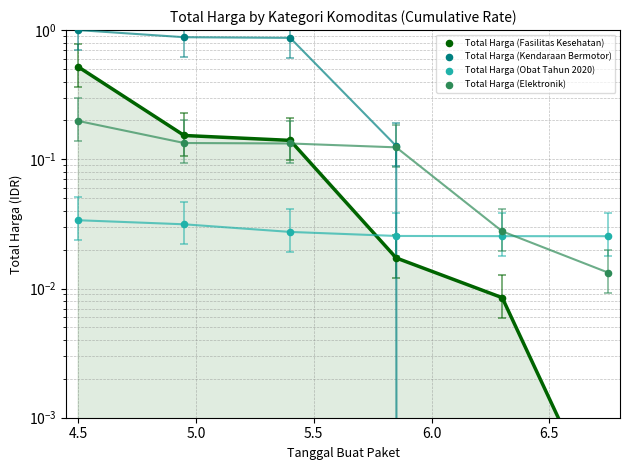

What are all the series names shown in the legend?

Total Harga (Fasilitas Kesehatan), Total Harga (Kendaraan Bermotor), Total Harga (Obat Tahun 2020), Total Harga (Elektronik)